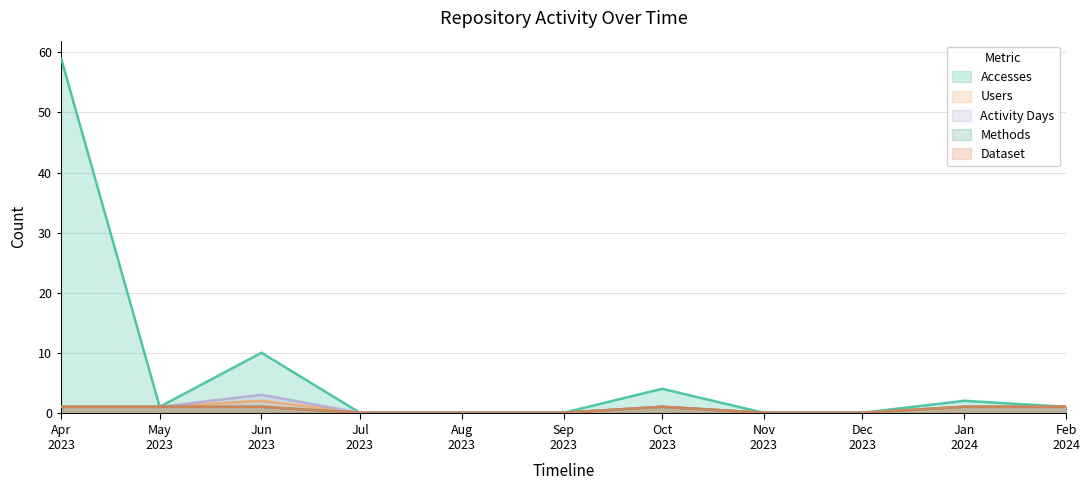

List the labels in order of Dataset value, smallest first.

Jul 2023, Aug 2023, Sep 2023, Nov 2023, Dec 2023, Apr 2023, May 2023, Jun 2023, Oct 2023, Jan 2024, Feb 2024